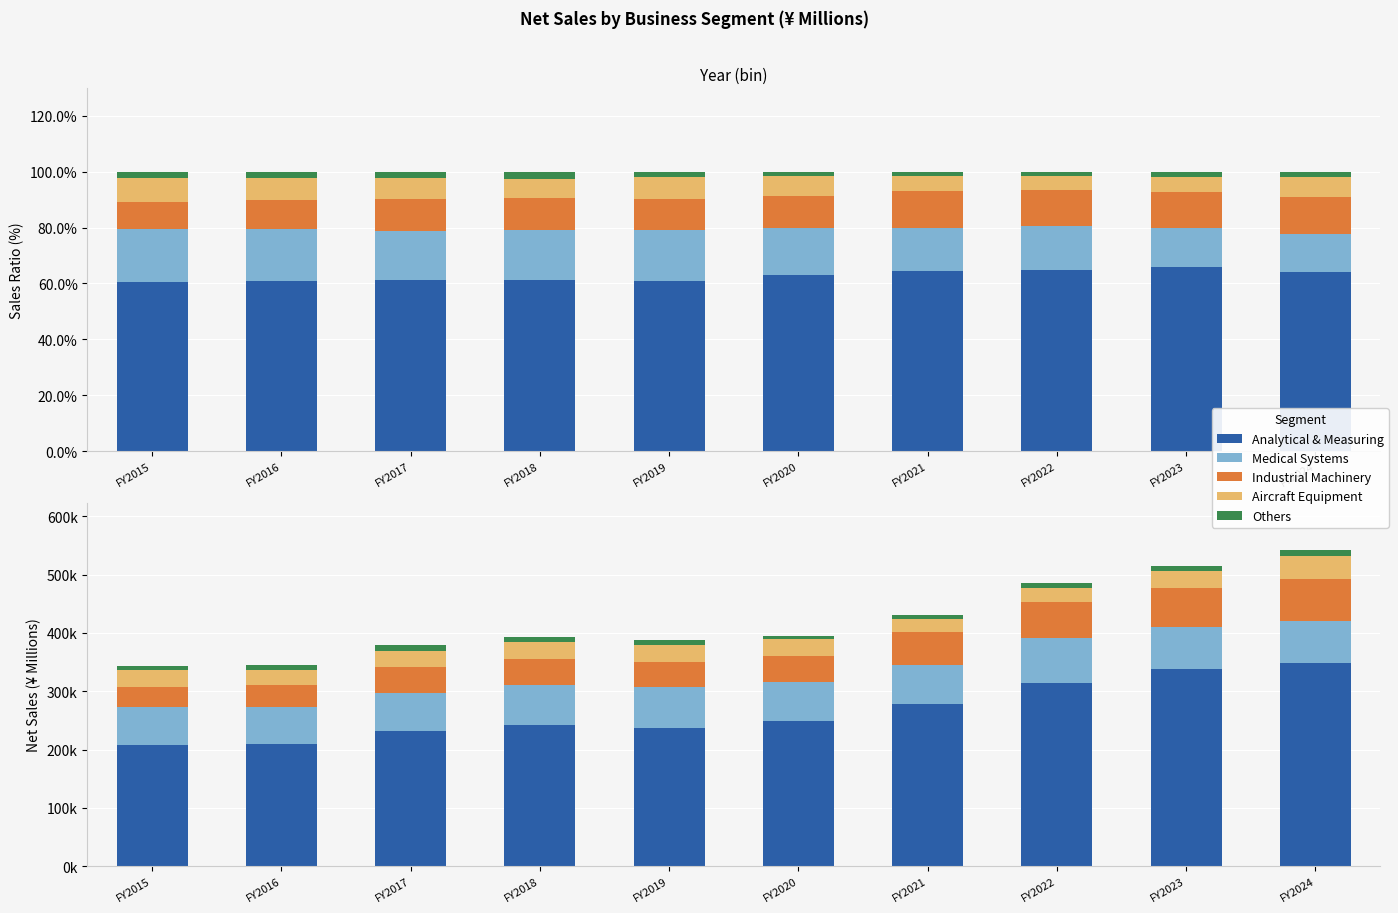

Count the number of data series in this chart.

5